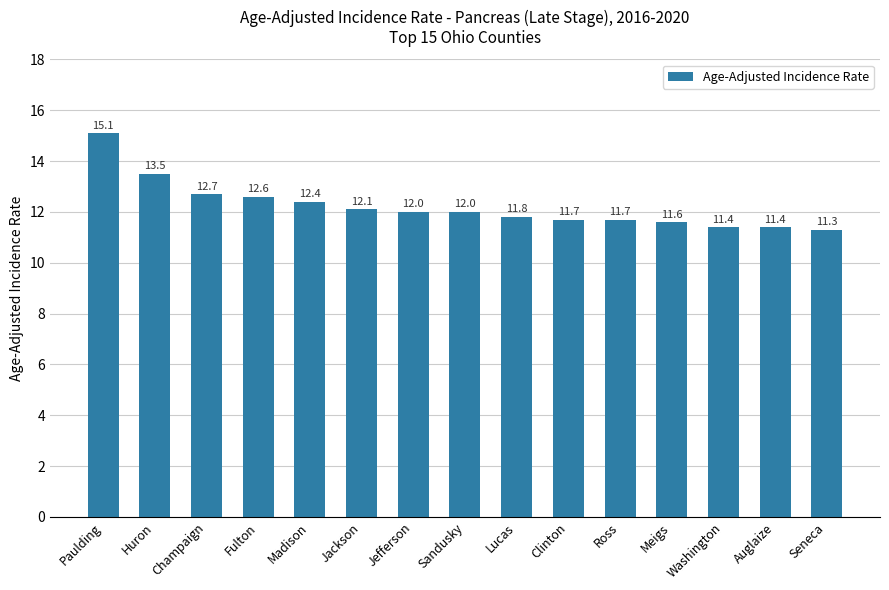

What is the sum of the values at Champaign and Sandusky?

24.7